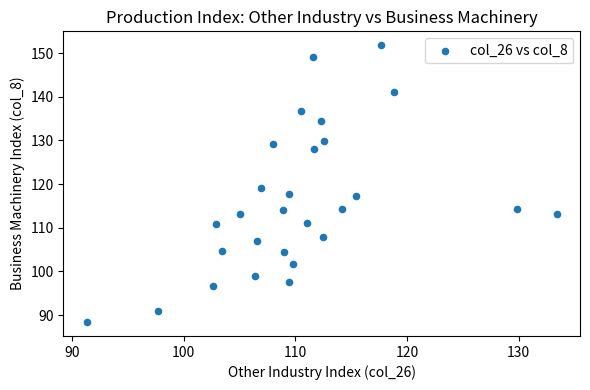

What is the range of X values (max minus min)?

42.1